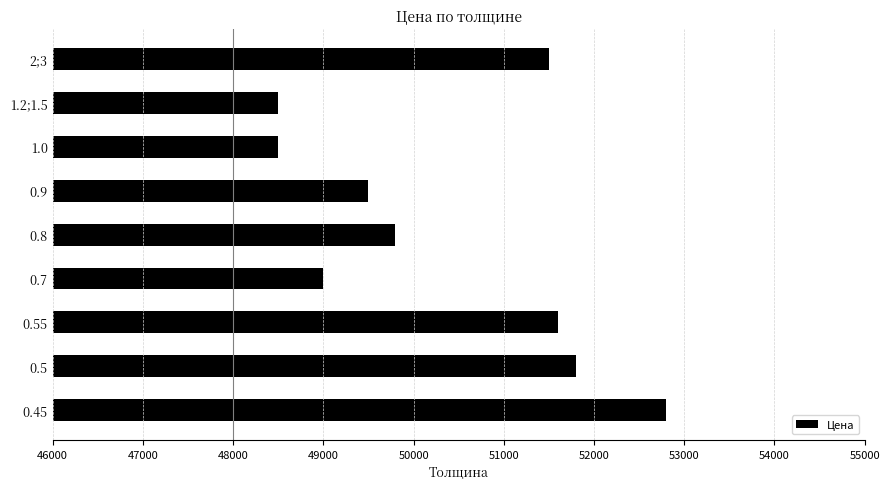

What is the ratio of the value at 0.45 to the value at 0.9?

1.1